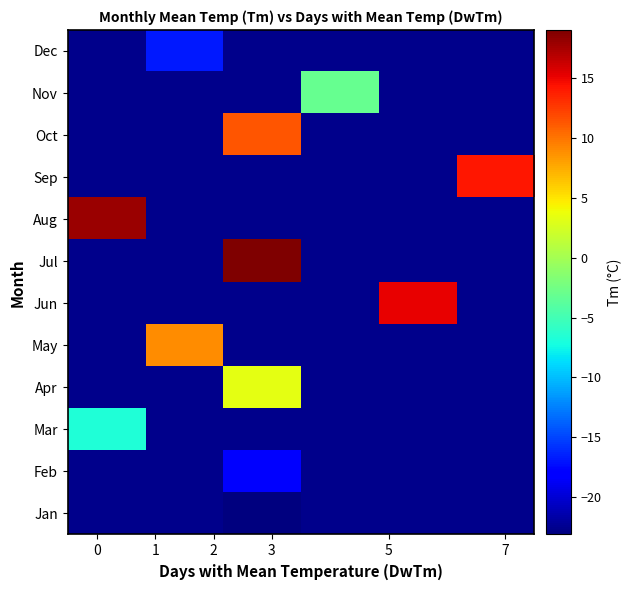

How many positive values does the May series have?

1